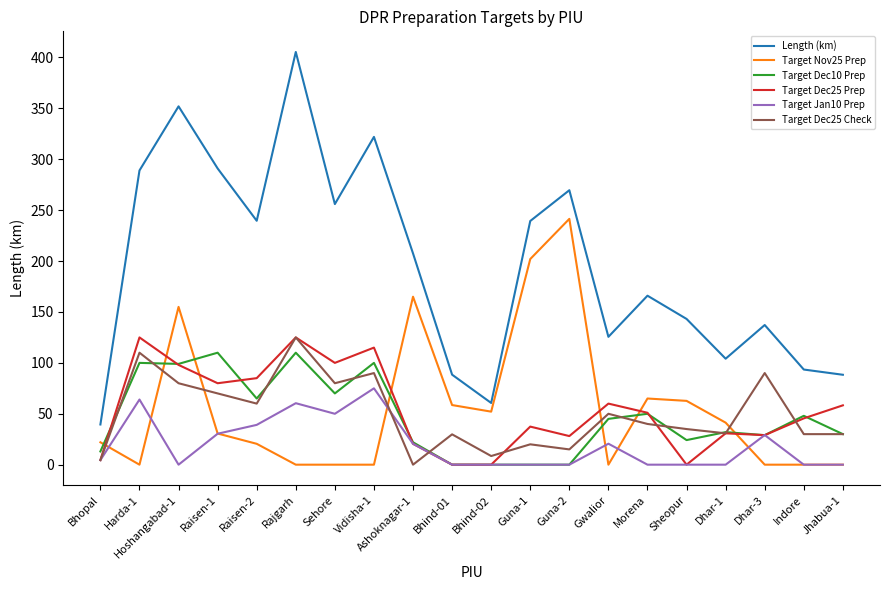

Which series has the largest total across all categories?

Length (km)